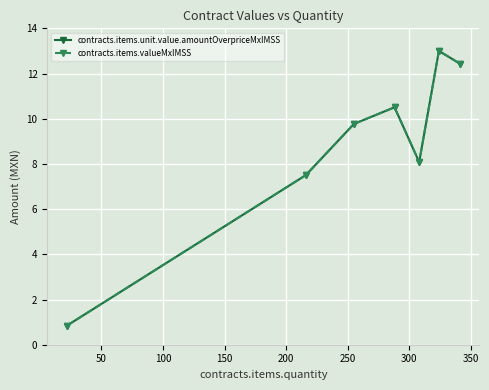

Is this an area chart (filled region under the line)?

No